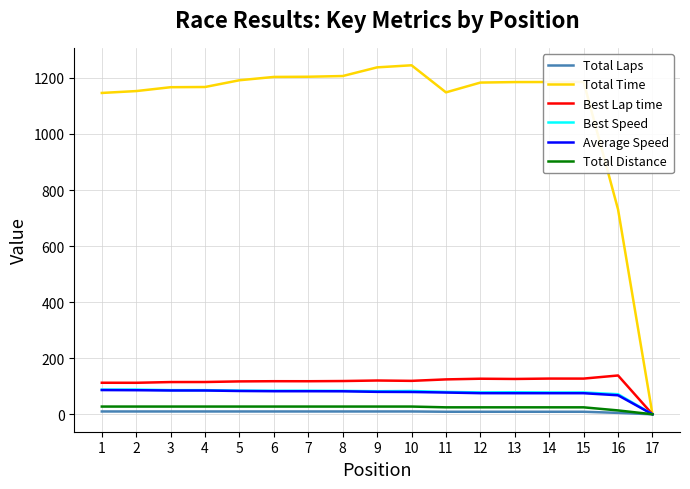

The Total Time series shows 1185.6 at 15. True or false?

True